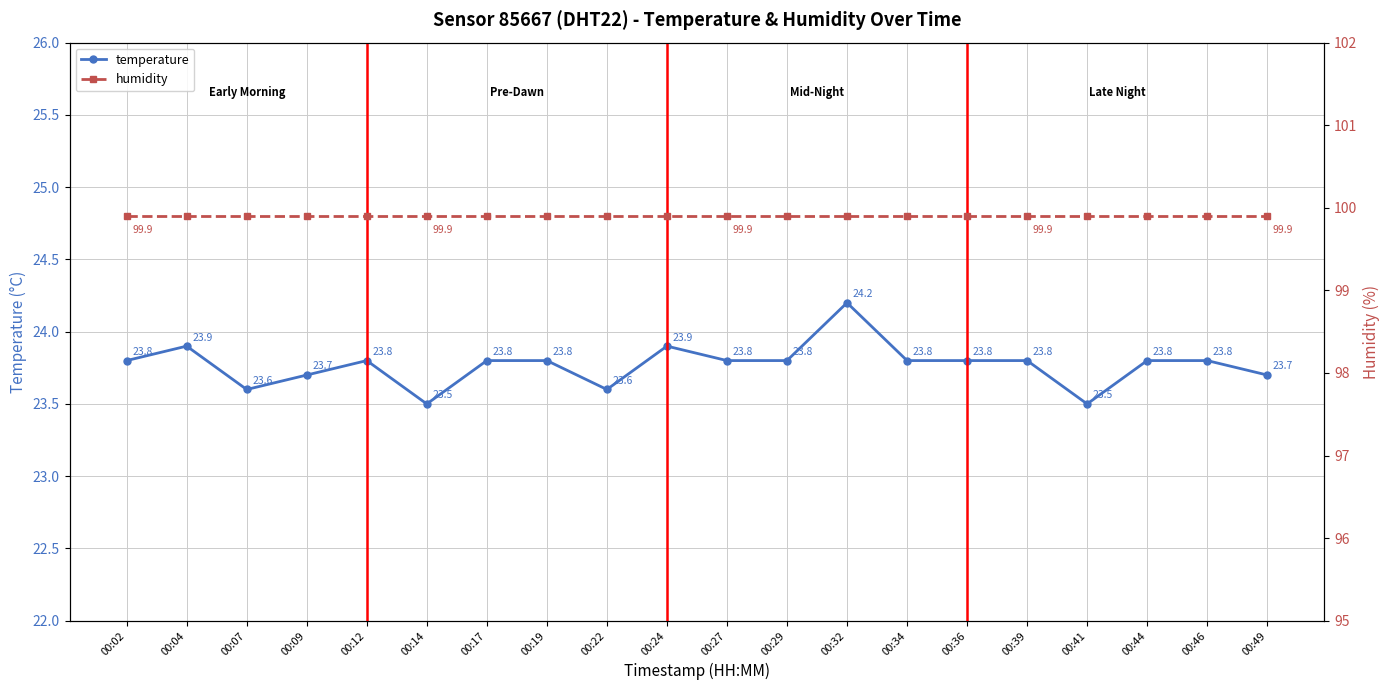

Is it true that humidity equals 46.7 at 00:12?

False